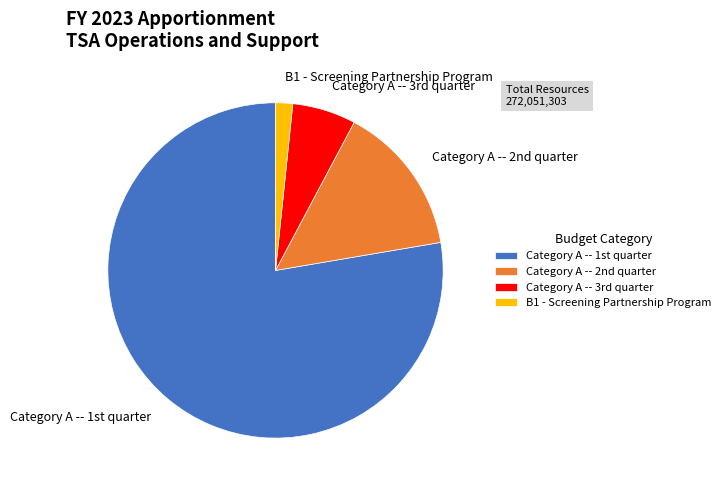

Rank the categories by value from highest to lowest.

Category A -- 1st quarter, Category A -- 2nd quarter, Category A -- 3rd quarter, B1 - Screening Partnership Program